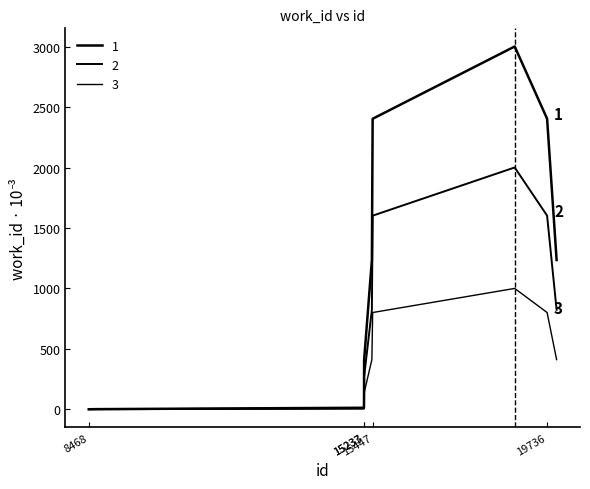

How many lines are shown in the chart?

3